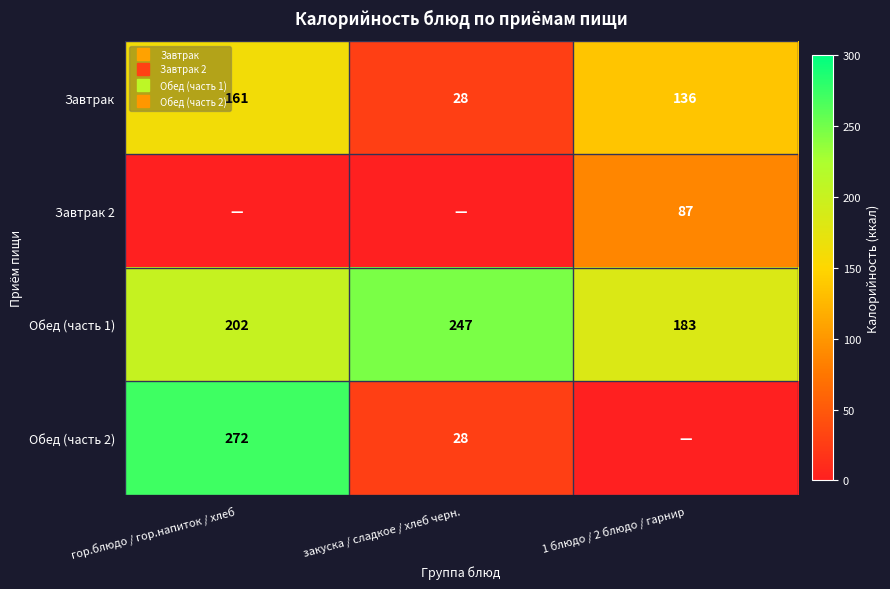

Which category has the highest value in the Завтрак series?

гор.блюдо / гор.напиток / хлеб